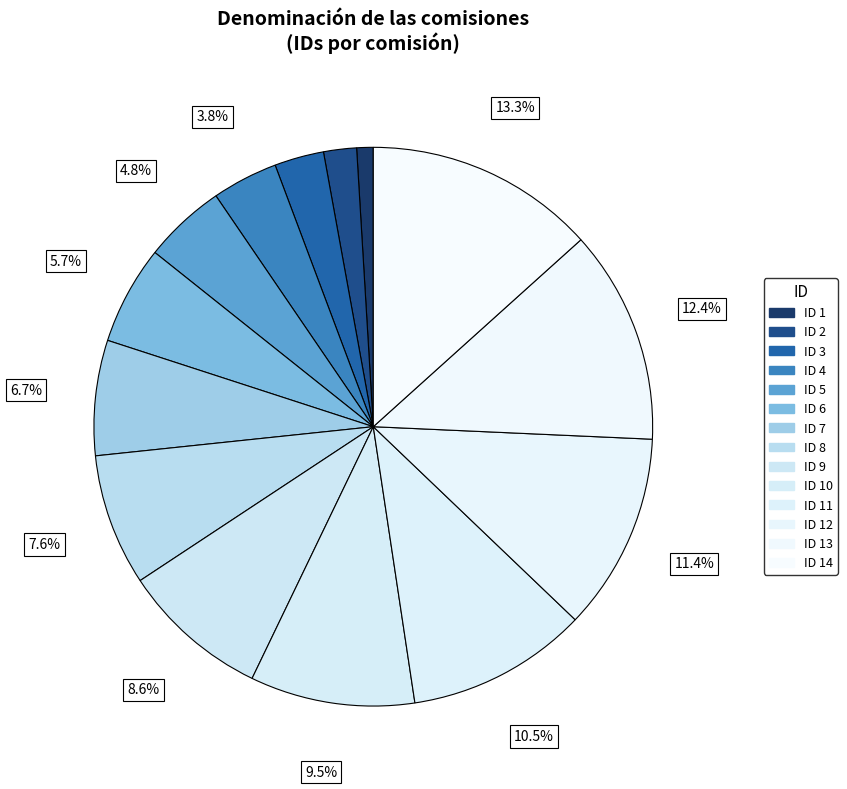

Rank the categories by value from highest to lowest.

14, 13, 12, 11, 10, 9, 8, 7, 6, 5, 4, 3, 2, 1